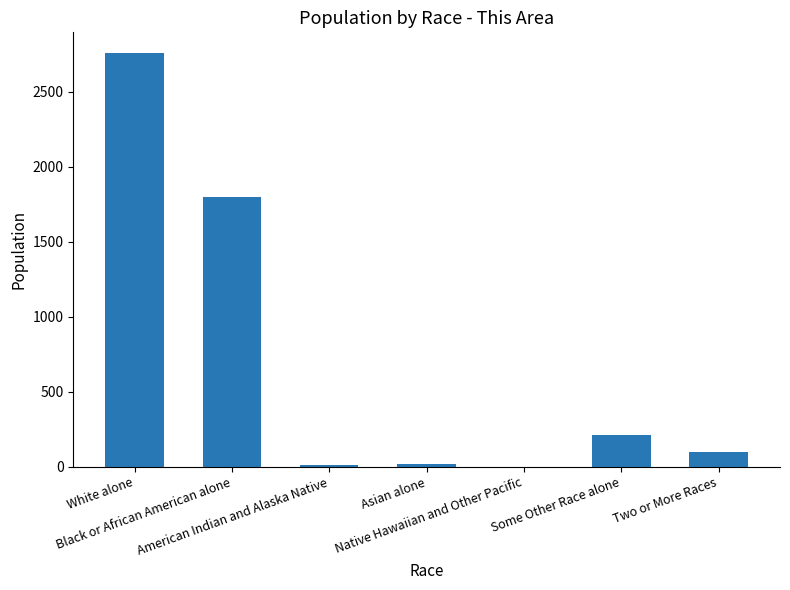

What is the greatest value displayed?

2760